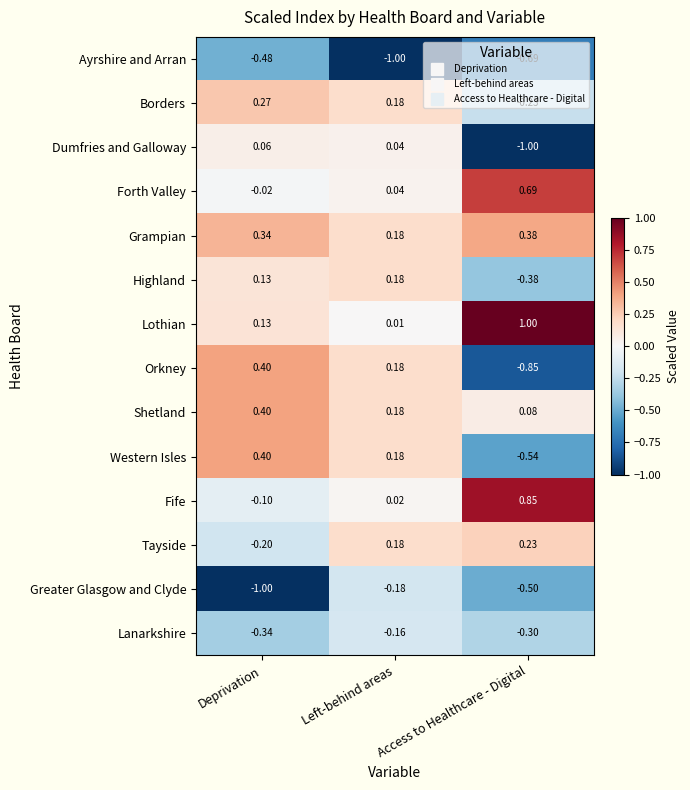

What is the maximum value shown in the chart?

1.0